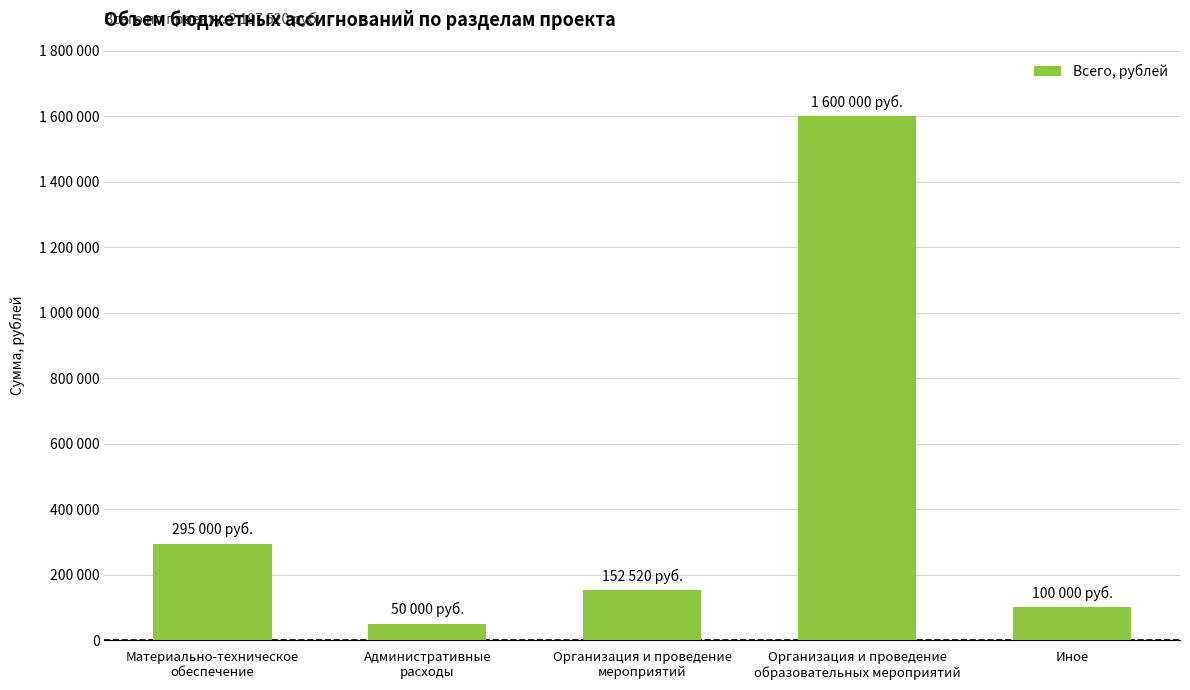

How many bars are there in total?

5